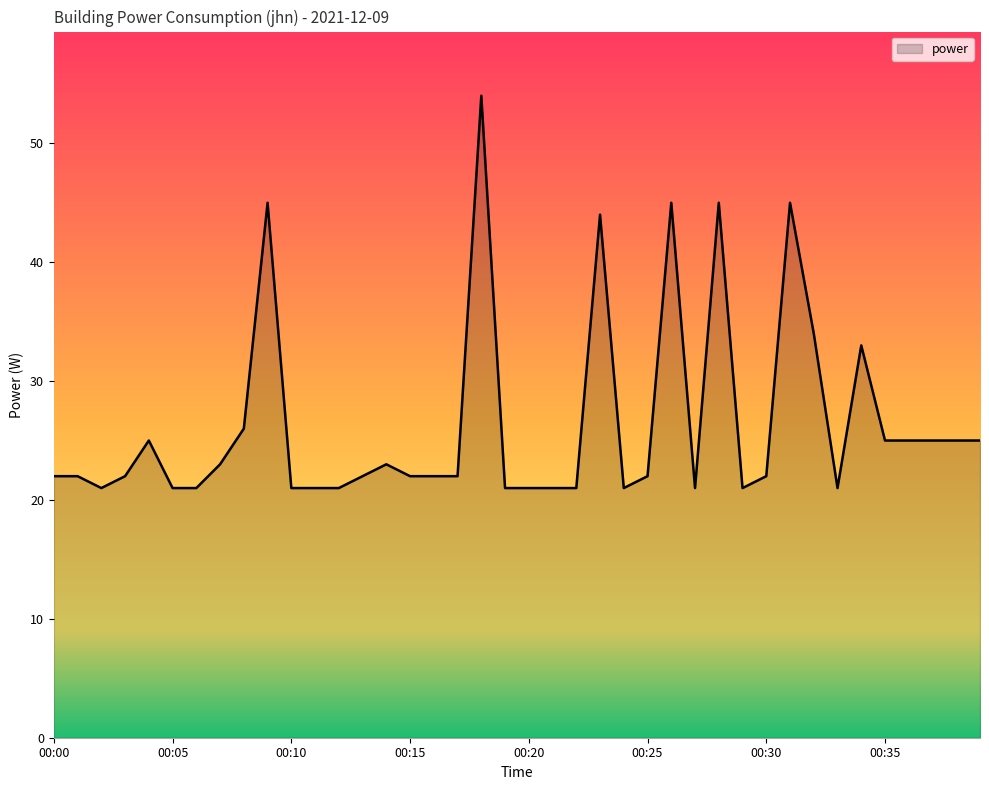

What is the smallest value displayed?

21